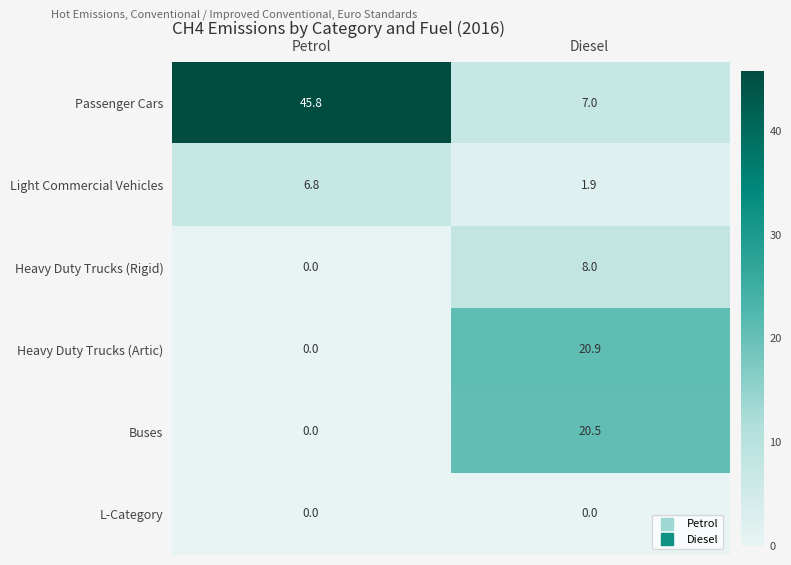

At which label does Buses first exceed 20?

Diesel